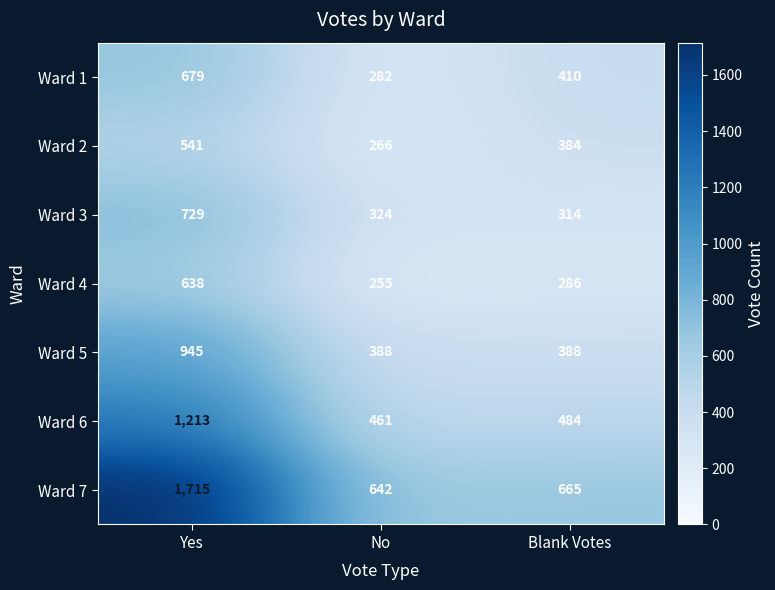

What is the average value of the Ward 4 series?

393